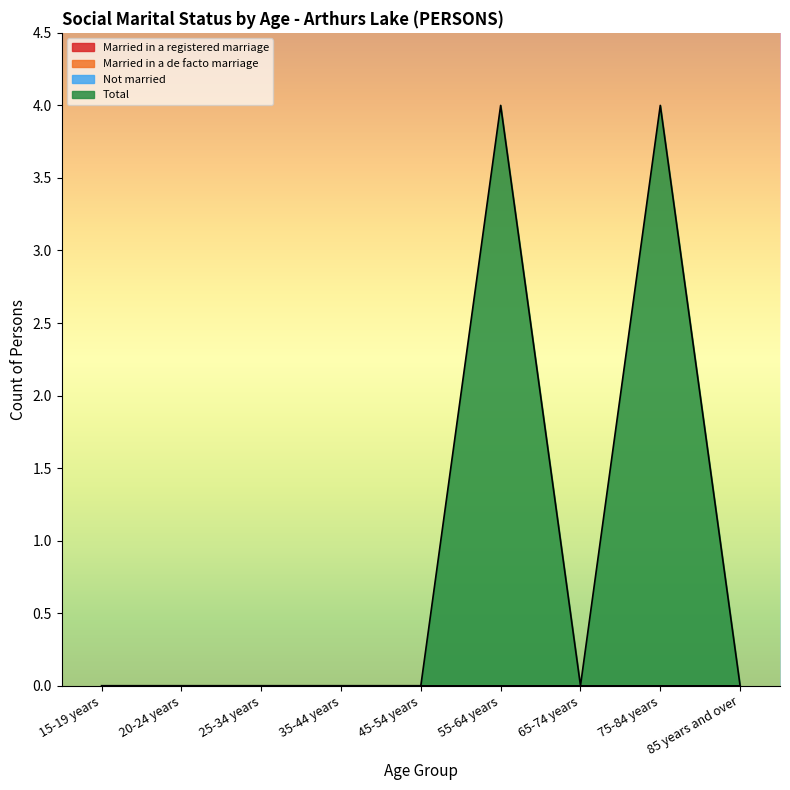

Which has a higher value, 15-19 years or 25-34 years?

15-19 years